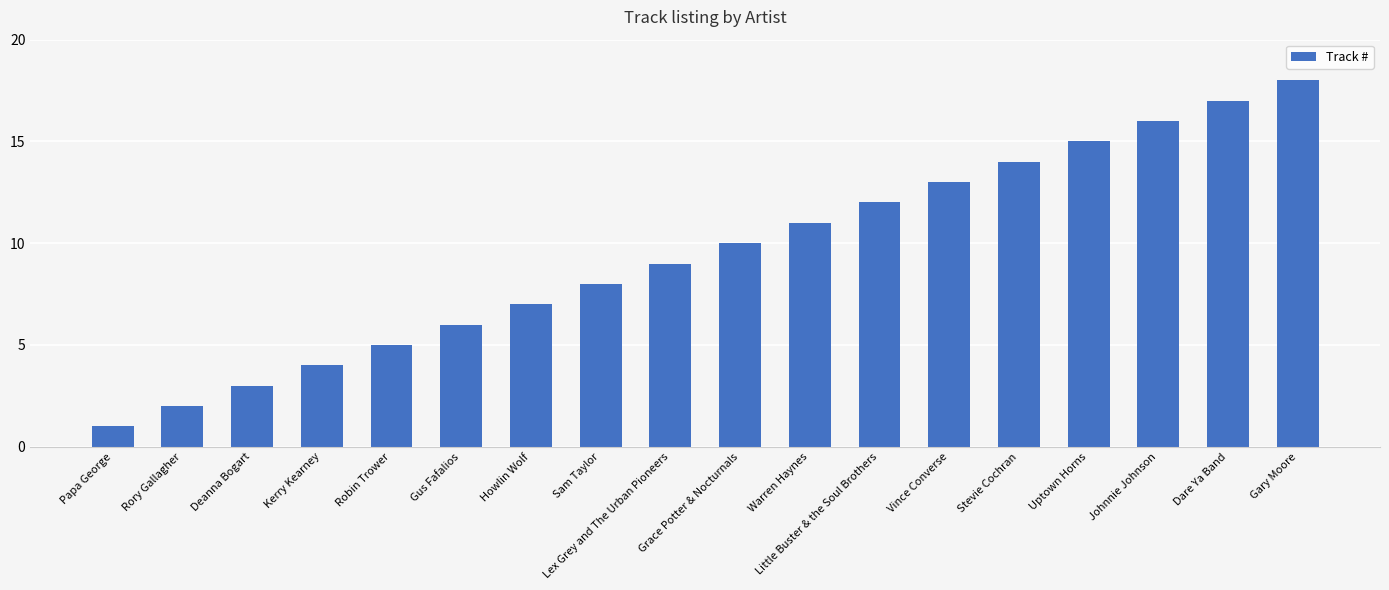

What is the difference between the second highest and second lowest values?

15